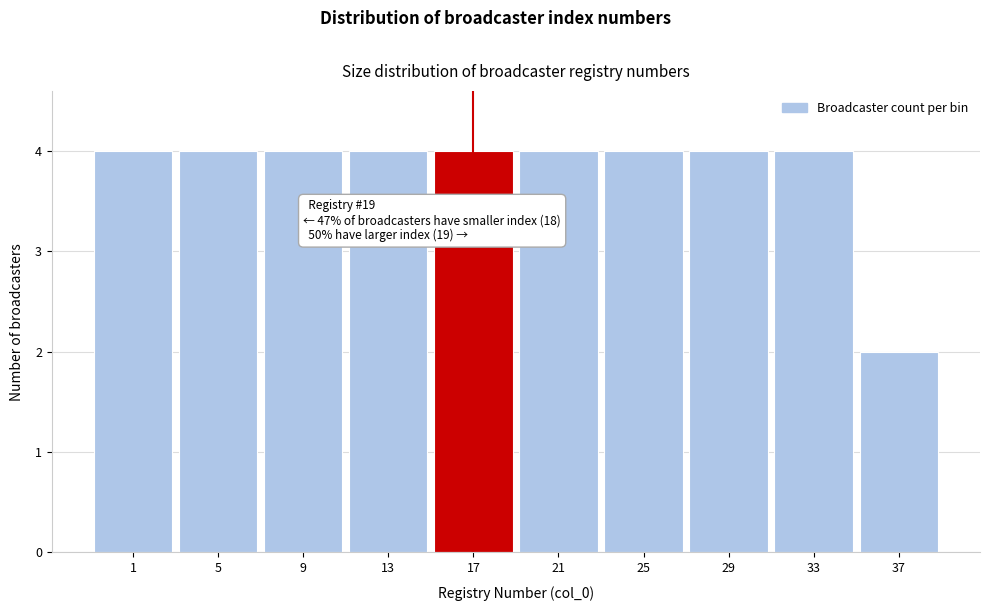

Reading left to right, extract all data points from this chart.

4	4	4	4	4	4	4	4	4	2